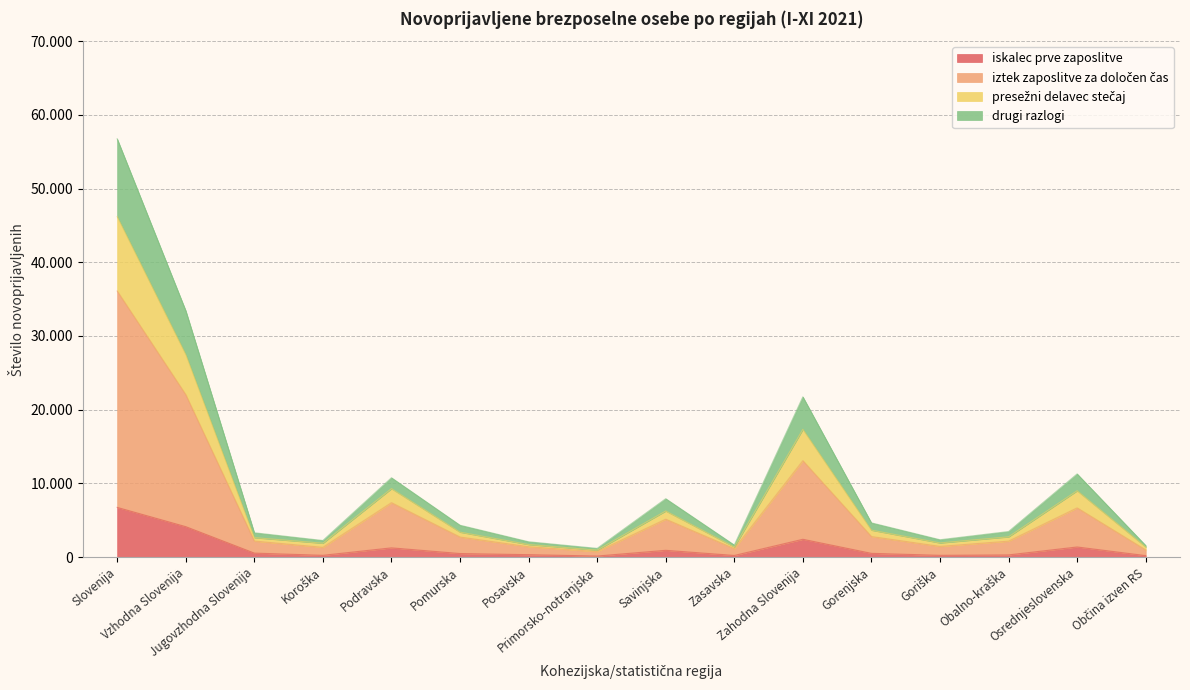

Does the chart have visible grid lines?

Yes